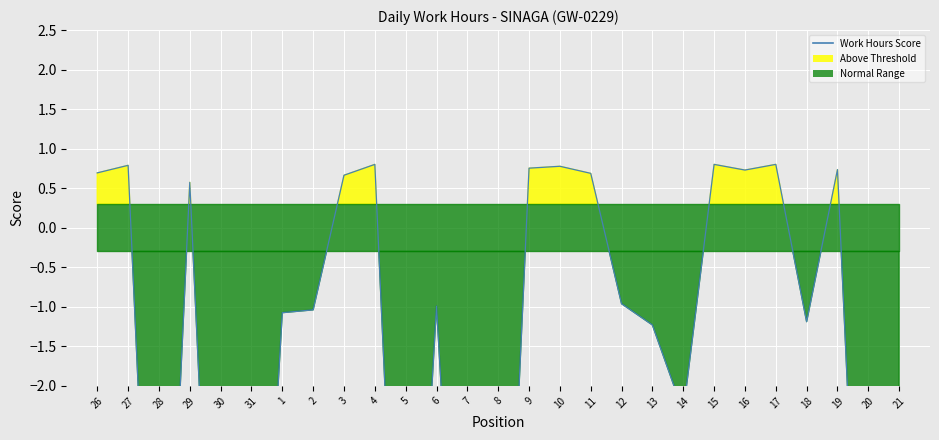

Read the value at 31.

-7.8